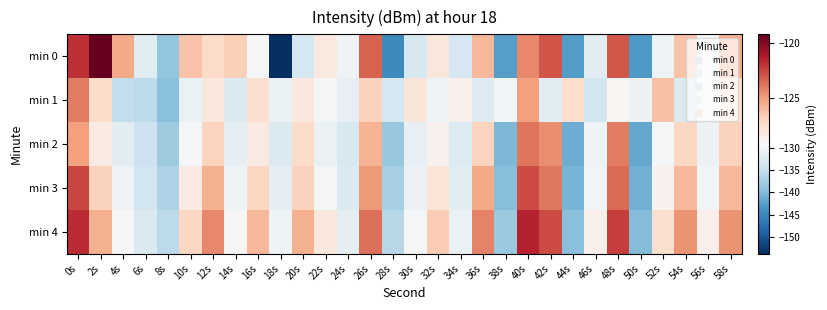

At which category is the sum across all series the highest?

0s